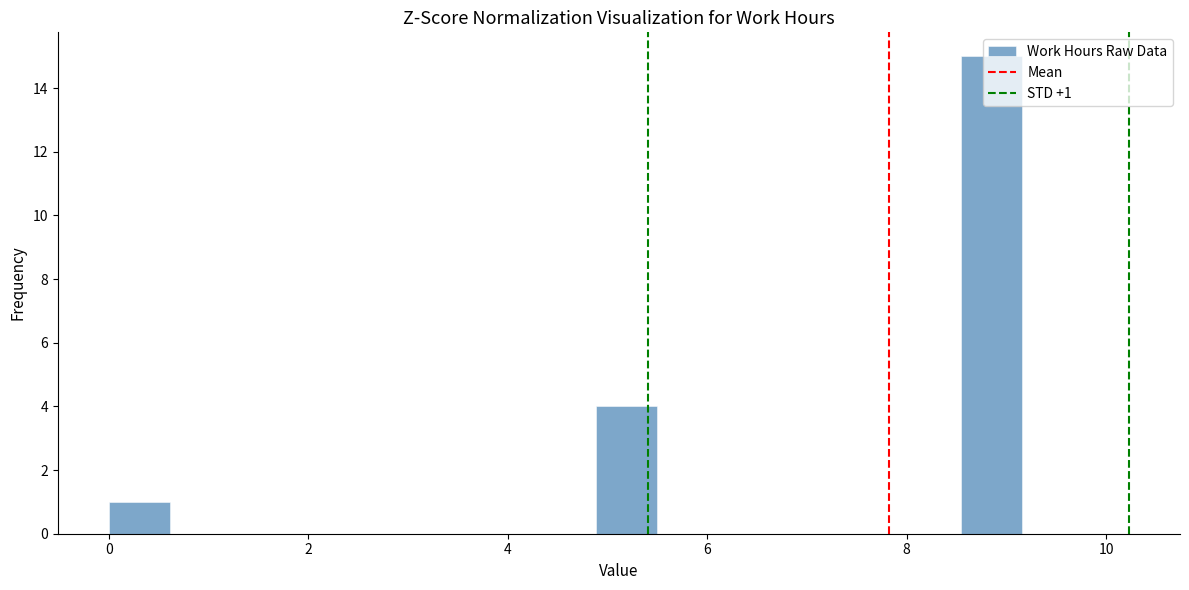

Around what value on the x-axis is the tallest bar? Give the approximate position of its centre, as read against the axis.

8.8